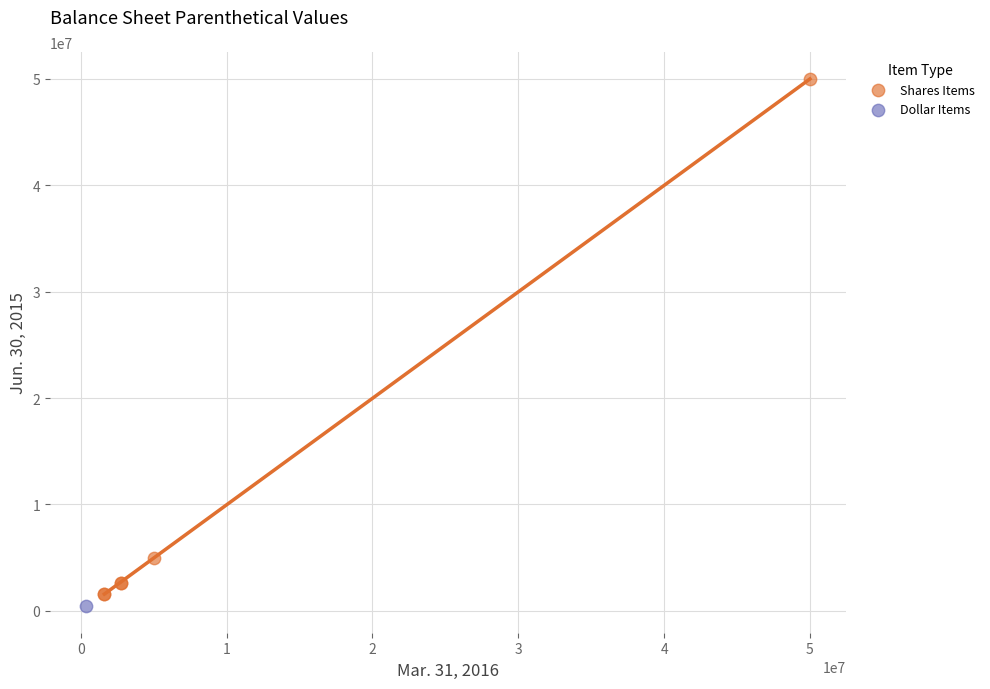

What are all the series names shown in the legend?

Shares Items, Dollar Items